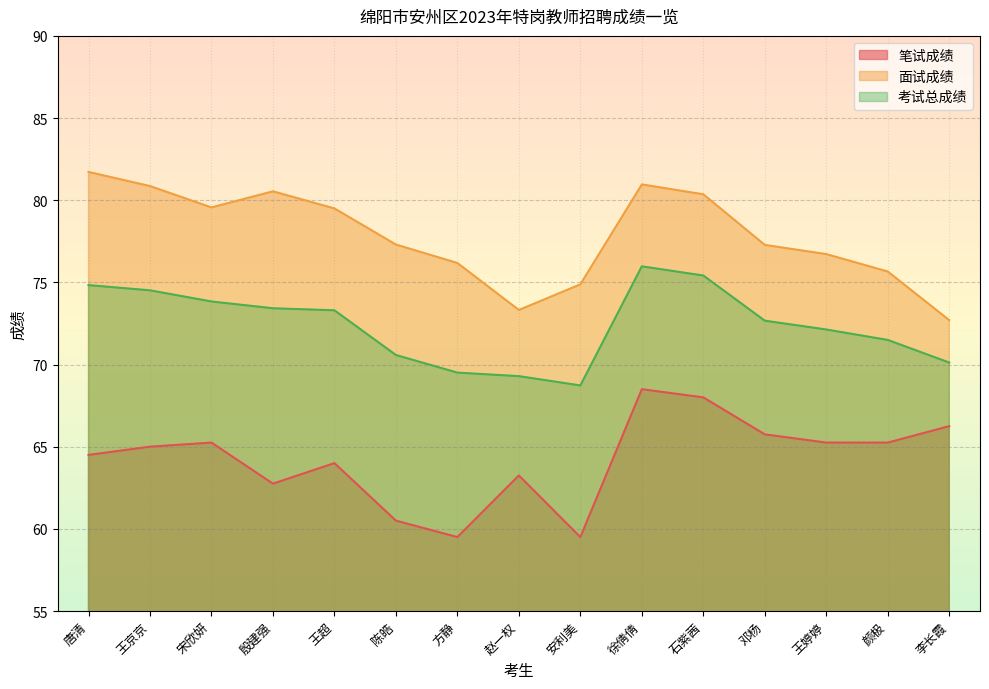

In 面试成绩, how many points are higher than both neighbors (excluding endpoints)?

2